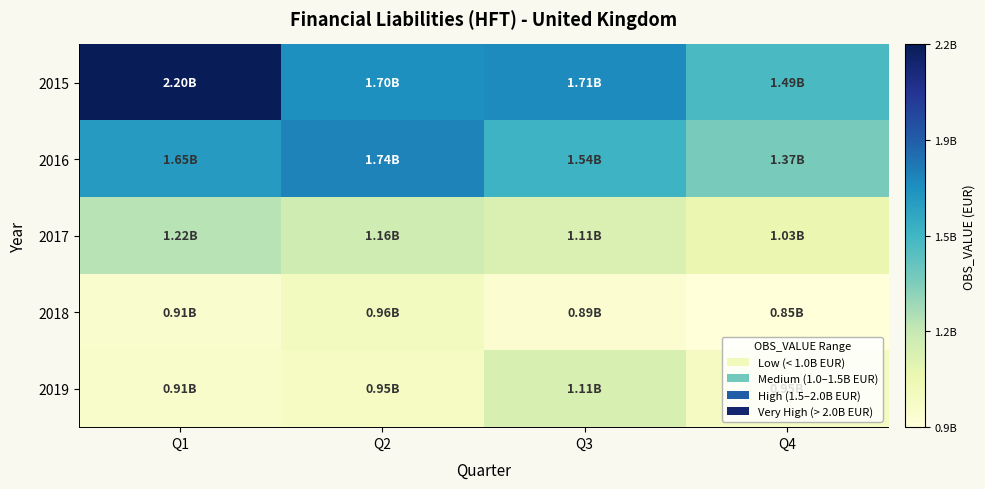

Between Q1 and Q4, which series saw the biggest shift?

2015